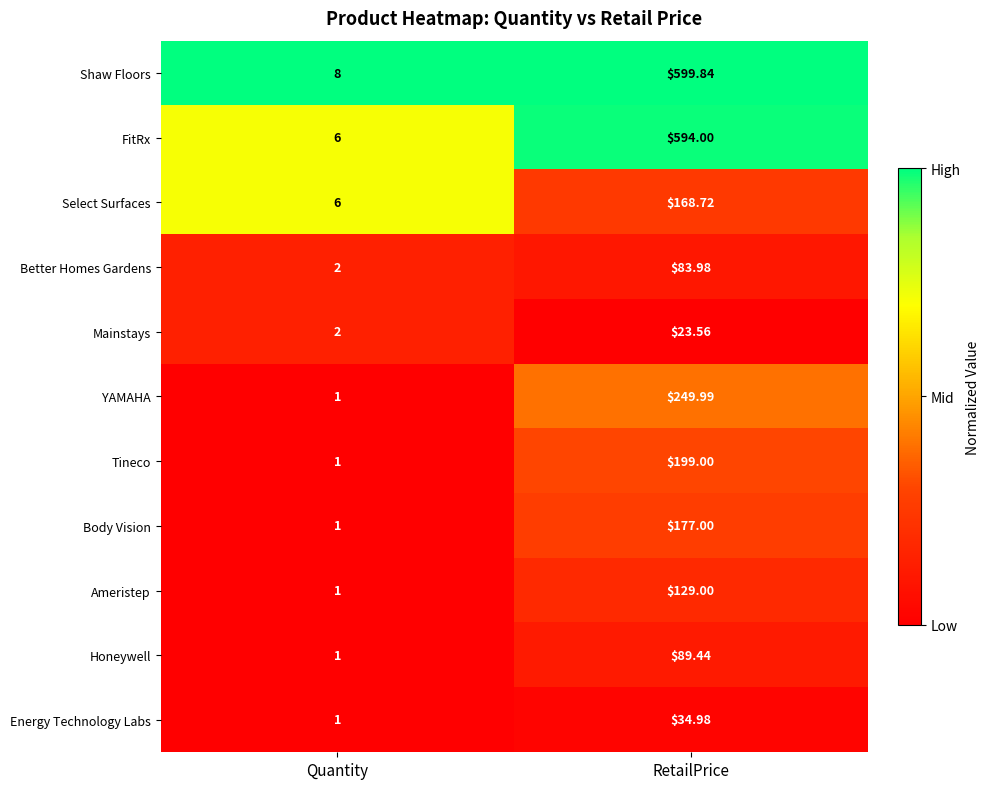

Which series has the largest total across all categories?

Shaw Floors